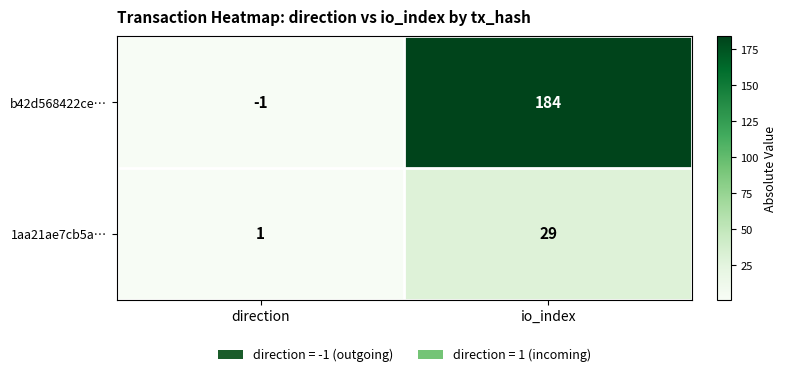

Reading right to left, transcribe all the data shown in this chart.

b42d568422ce…: io_index=184	direction=-1
1aa21ae7cb5a…: io_index=29	direction=1